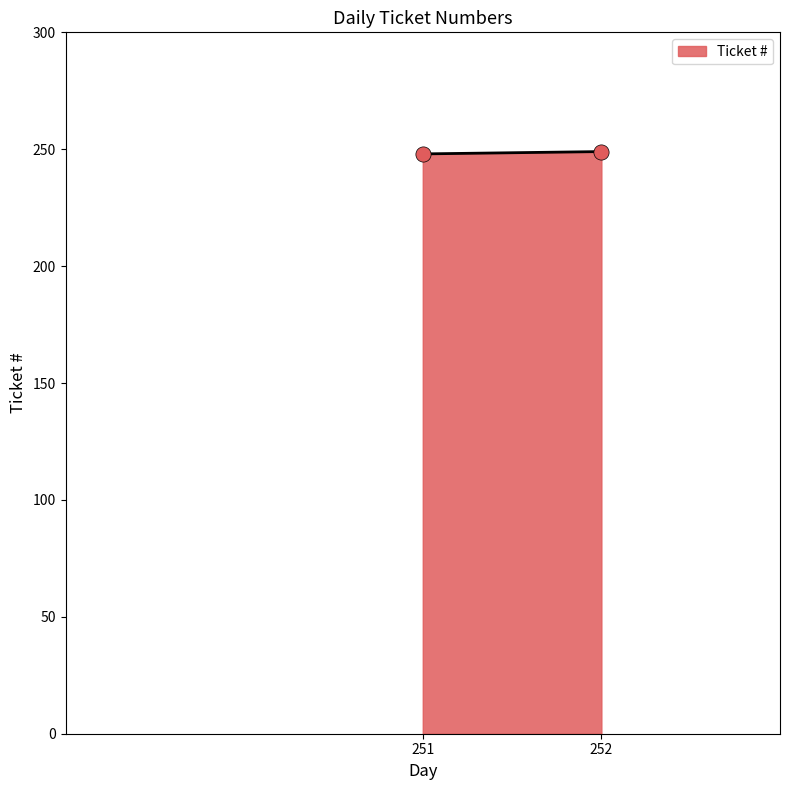

What is the average X value?

252